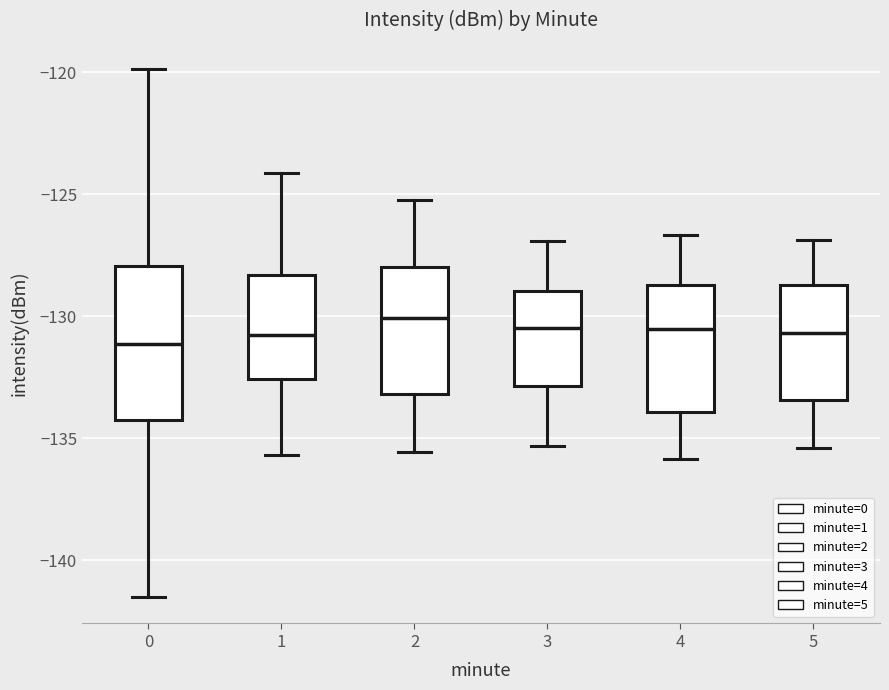

Reading left to right, transcribe this box plot: for each box, give where its median line is, the range the box spans, and where its two whiskers end, as read against the y-axis. The values are not printed on the chart, so give them approximately, as read against the axis.

0: median -131.0, box -134.5 to -128.0, whiskers -141.5 to -120.0
1: median -130.5, box -132.5 to -128.5, whiskers -135.5 to -124.0
2: median -130.0, box -133.0 to -128.0, whiskers -135.5 to -125.0
3: median -130.5, box -133.0 to -129.0, whiskers -135.5 to -127.0
4: median -130.5, box -134.0 to -128.5, whiskers -136.0 to -126.5
5: median -130.5, box -133.5 to -128.5, whiskers -135.5 to -127.0